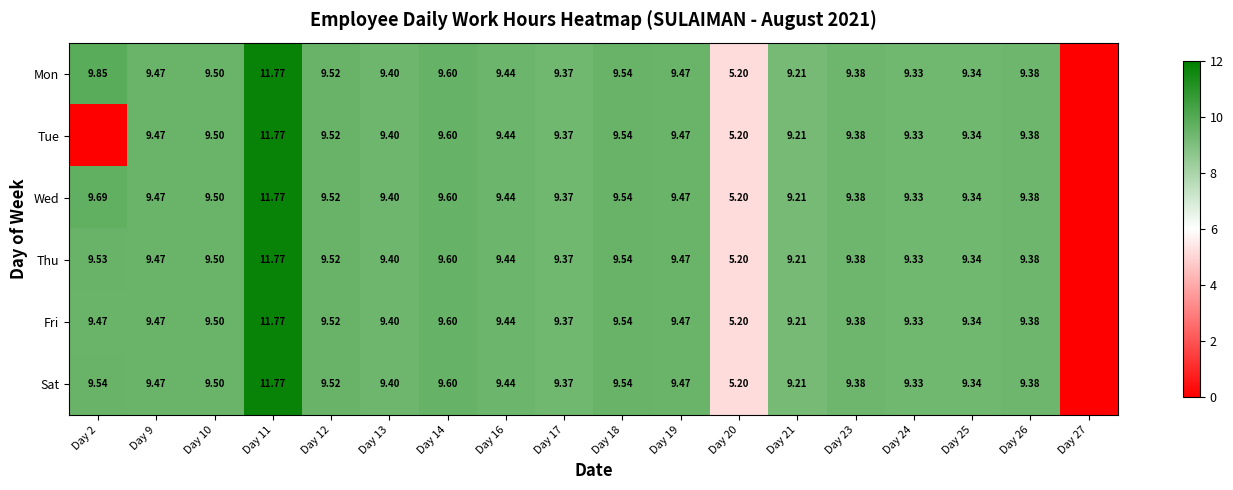

What is the sum of the Thu values at Day 20 and Day 13?

14.6